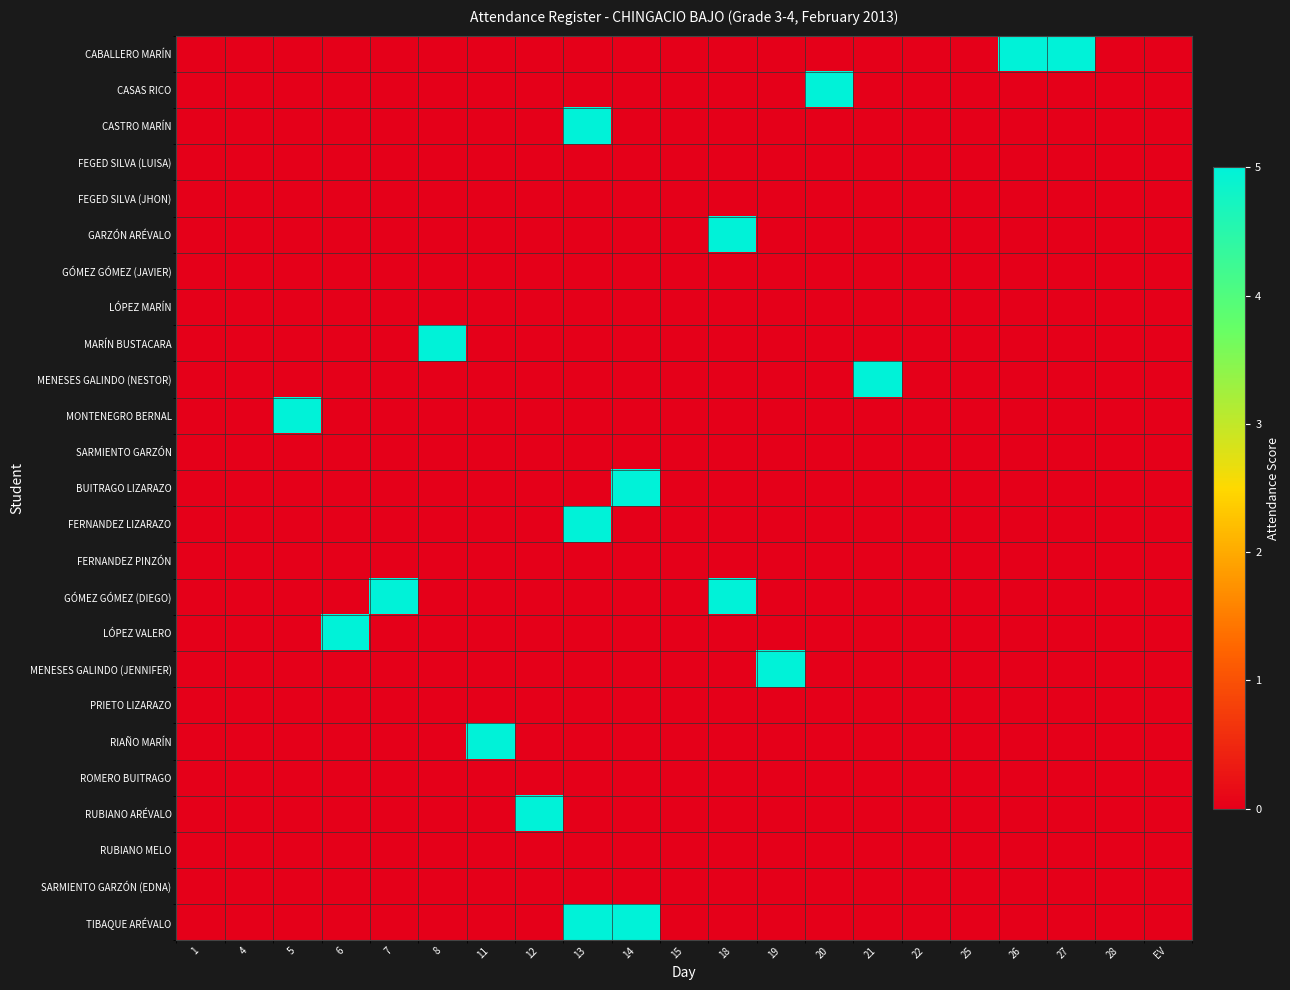

Which series has the largest total across all categories?

CABALLERO MARÍN